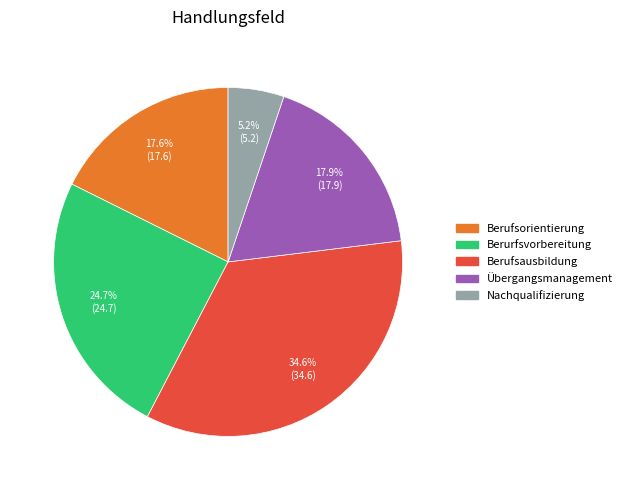

To the nearest percent, what is the difference between the largest and smallest slice percentages?

29%